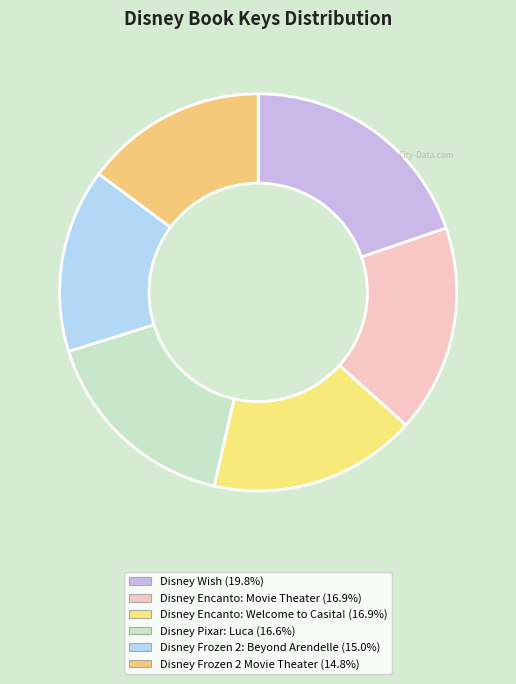

Count the number of slices in the pie.

6